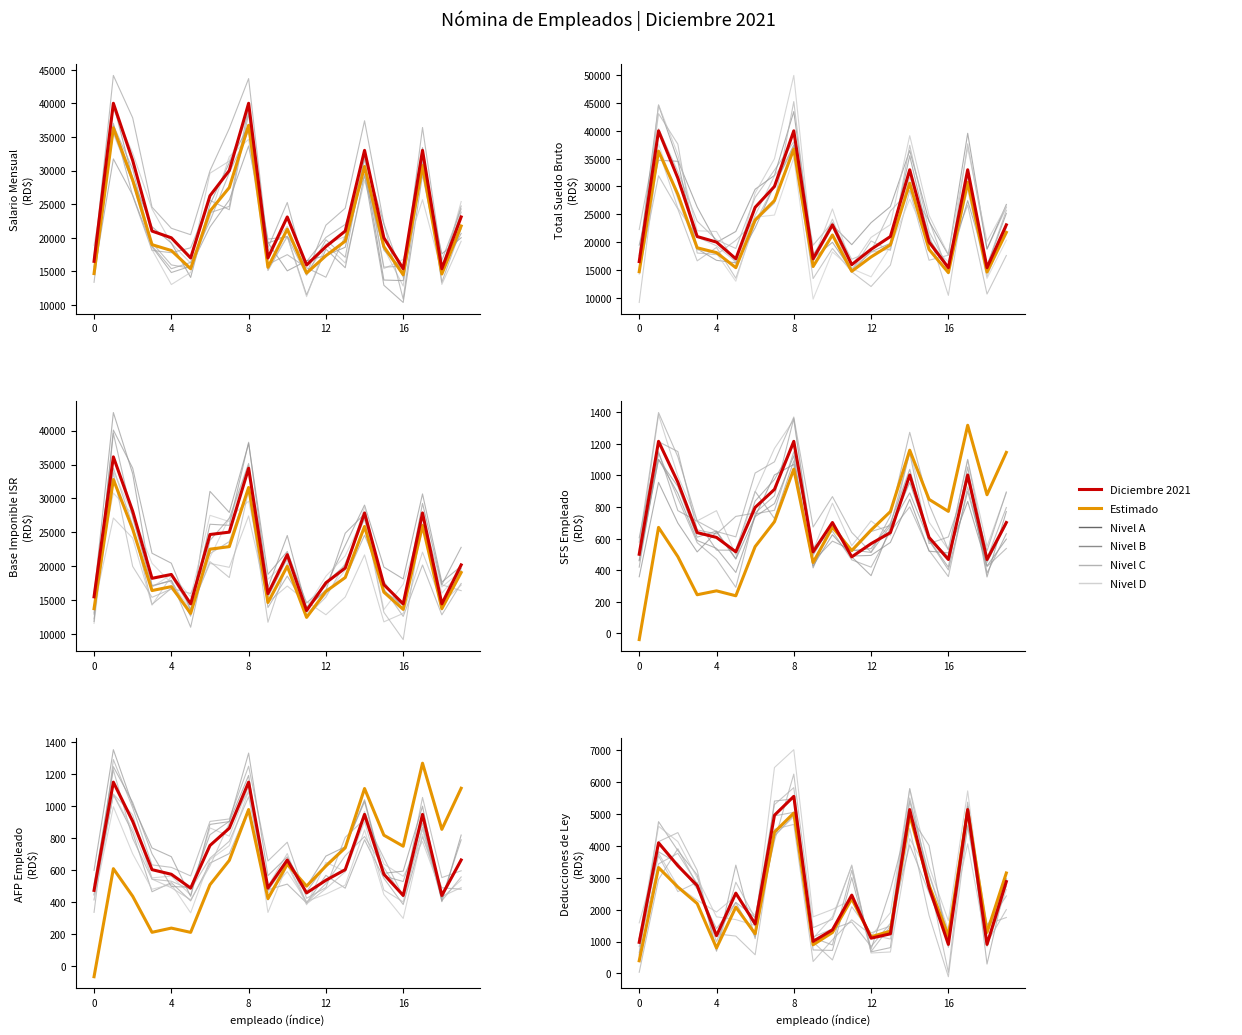

Between 0 and 5, which series saw the biggest shift?

Estimado